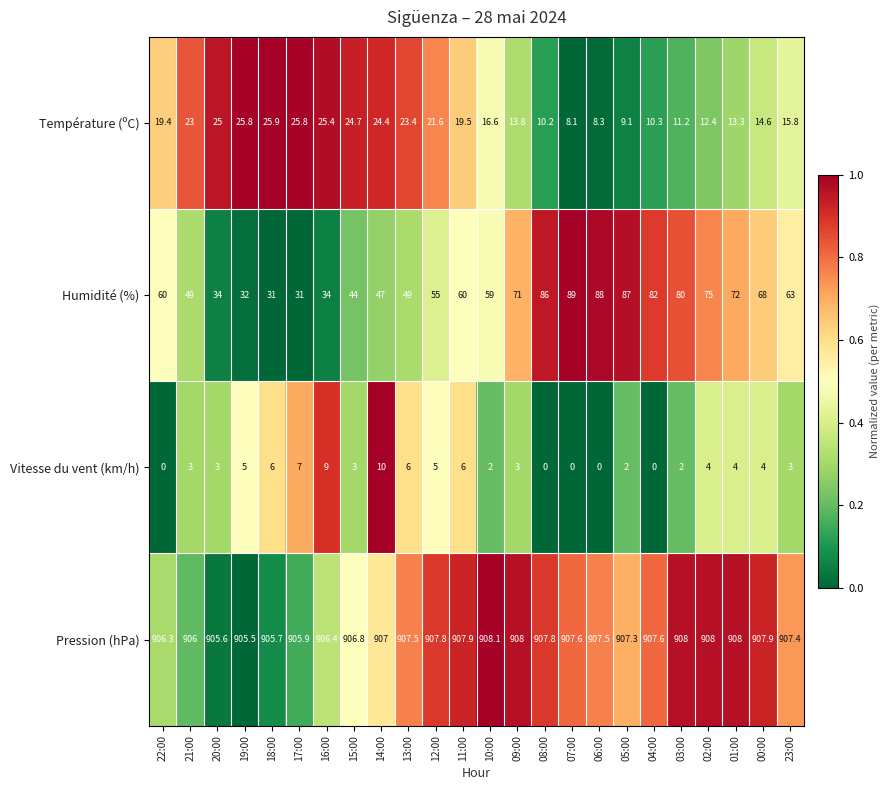

Between 11:00 and 01:00, which series saw the biggest shift?

Humidité (%)